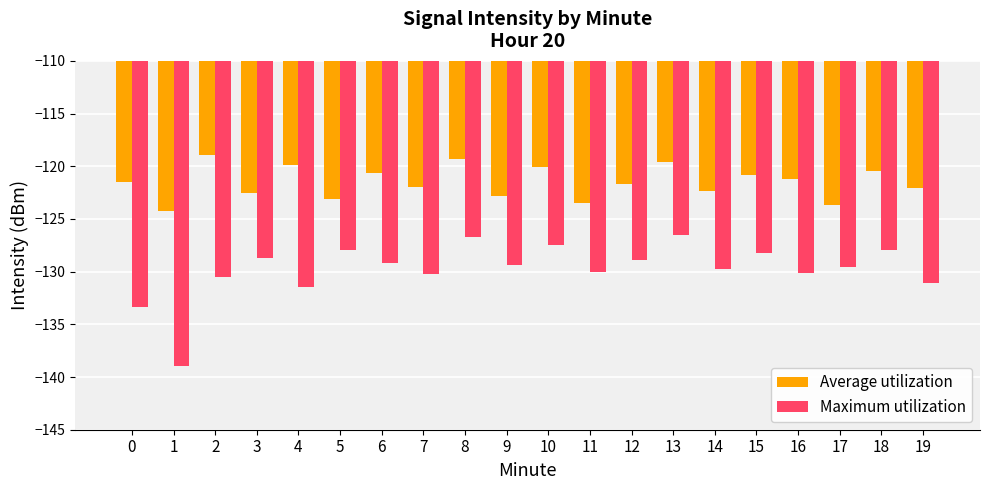

At which label is Maximum utilization closest to -132?

4